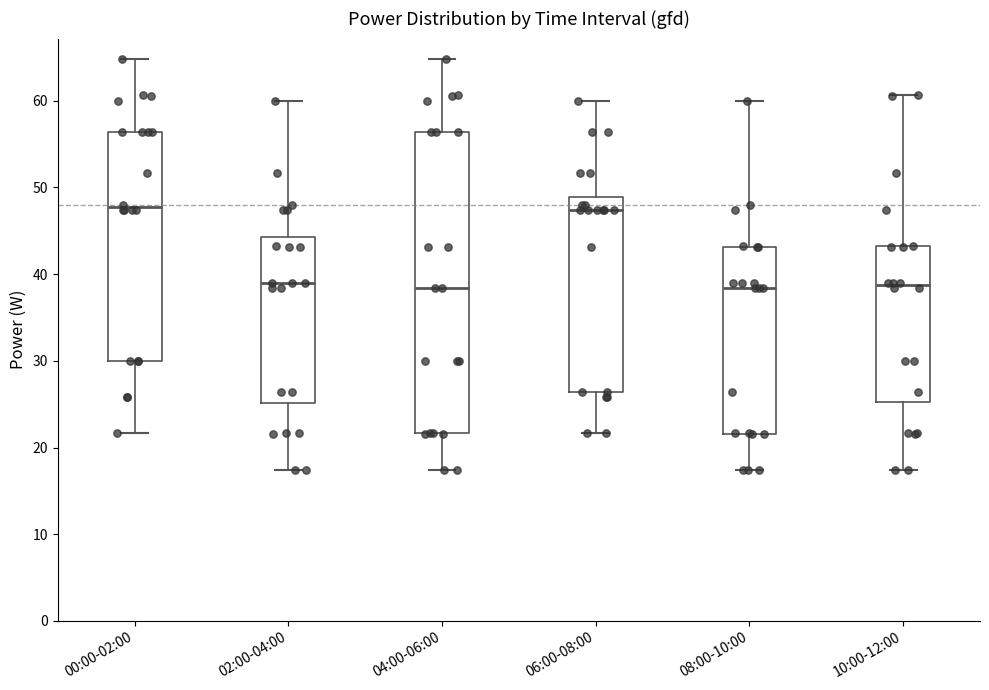

Where does the upper whisker of the box for 10:00-12:00 end on the y-axis? The values are not printed on the chart, so give them approximately, as read against the axis.

61